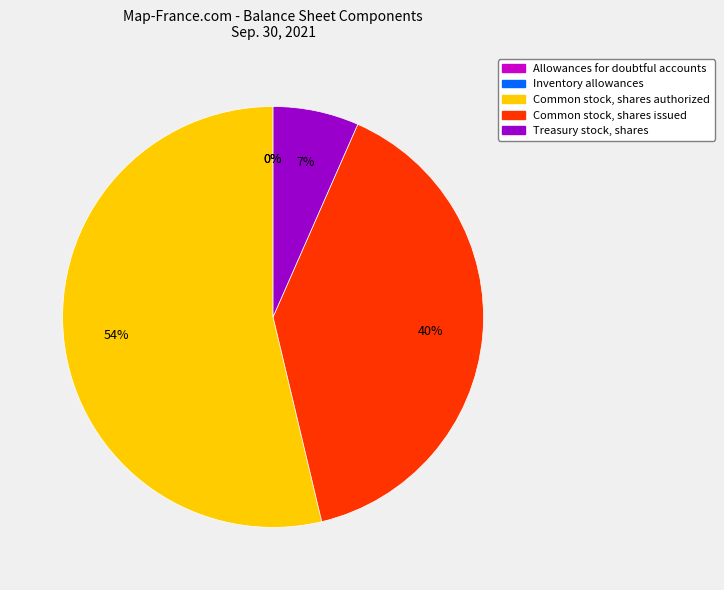

Does any single category account for the majority?

Yes